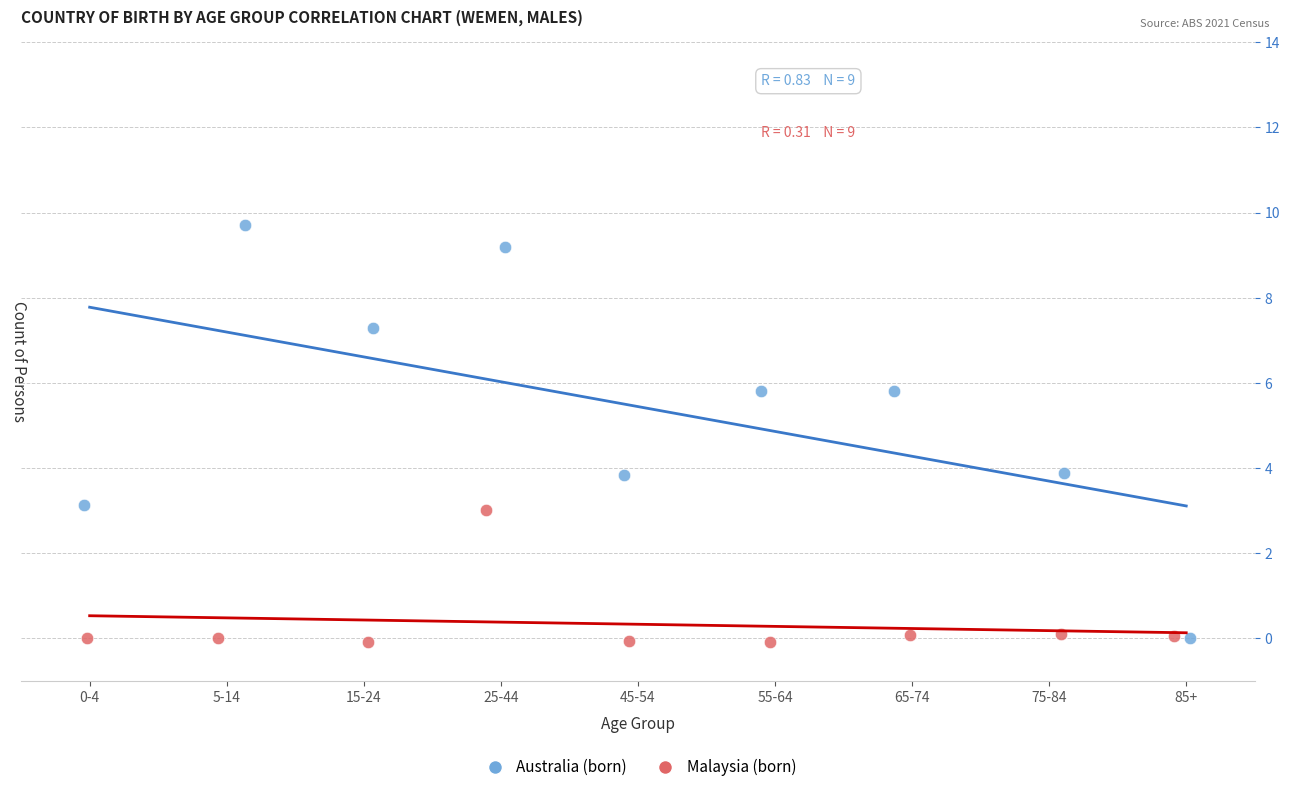

Which series has the largest Y range (max minus min)?

Australia (born)